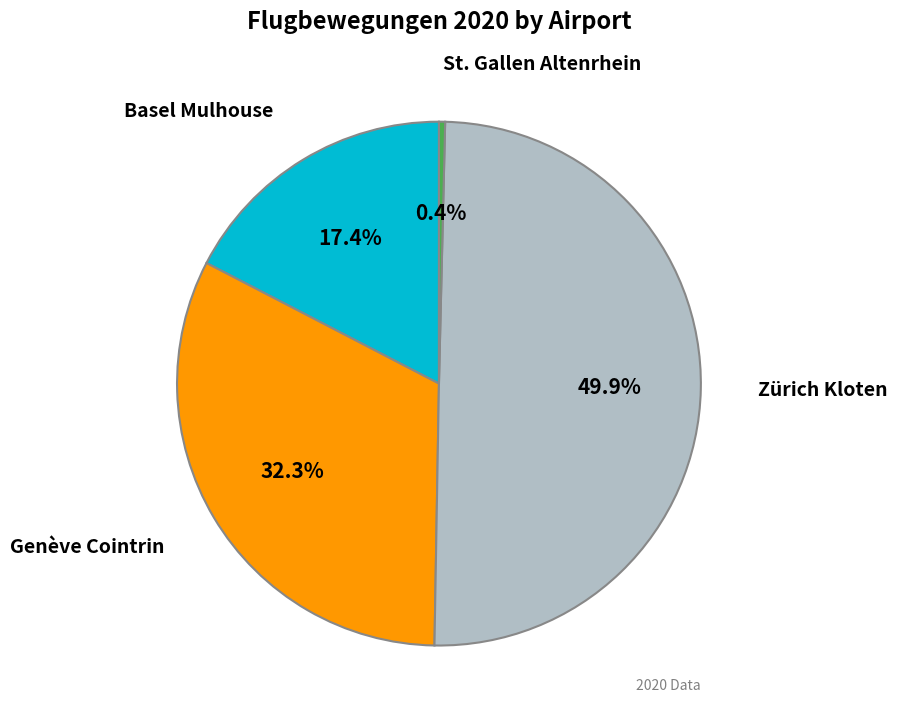

What is the largest slice in the pie chart?

Zürich Kloten